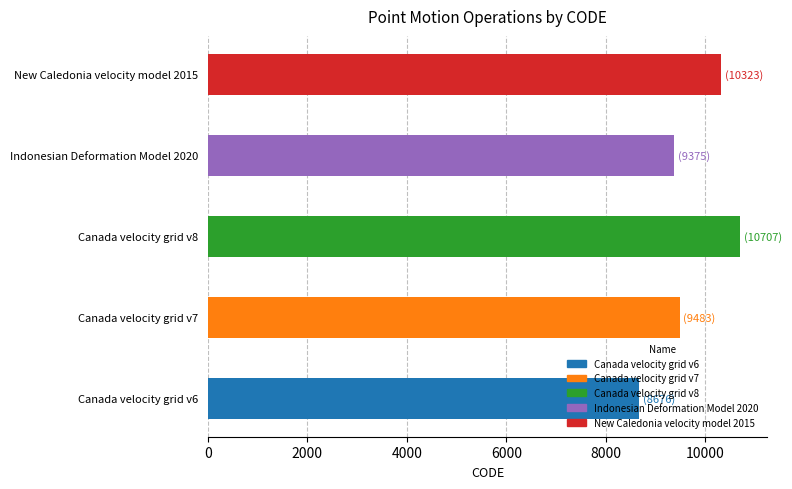

Is it true that the value at Canada velocity grid v6 is 8676?

True